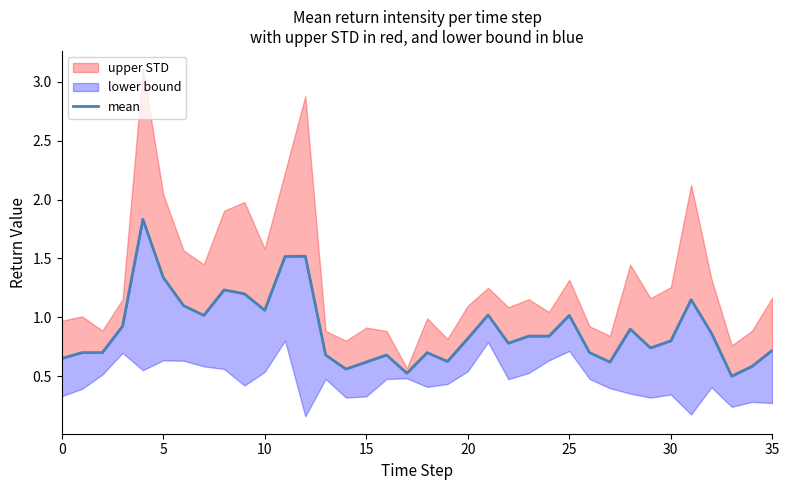

What is the change in value from 21 to 30?

-0.2